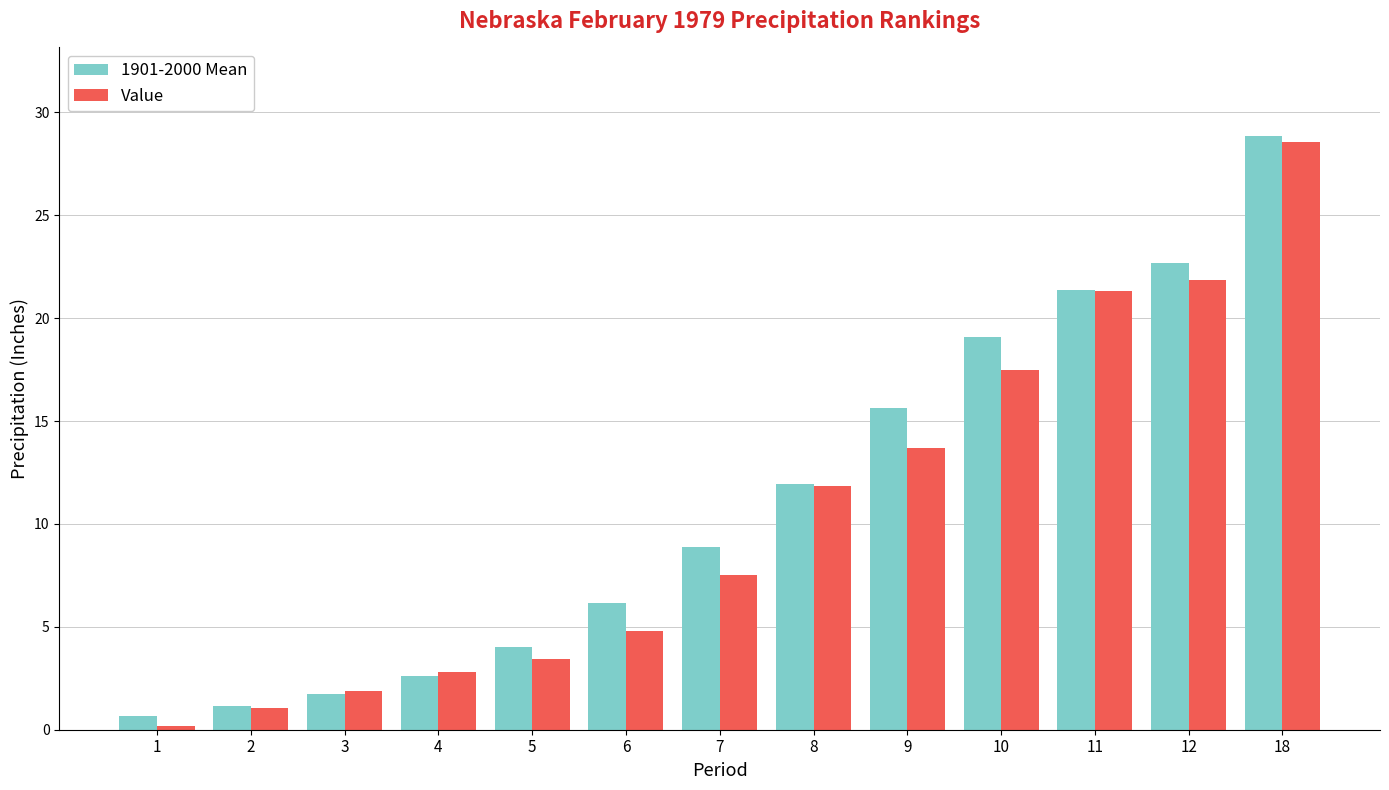

Reading left to right, transcribe all the data shown in this chart.

1901-2000 Mean: 1=0.7	2=1.2	3=1.8	4=2.6	5=4.0	6=6.2	7=8.9	8=11.9	9=15.6	10=19.1	11=21.4	12=22.7	18=28.8
Value: 1=0.2	2=1.1	3=1.9	4=2.8	5=3.4	6=4.8	7=7.5	8=11.8	9=13.7	10=17.5	11=21.3	12=21.9	18=28.6